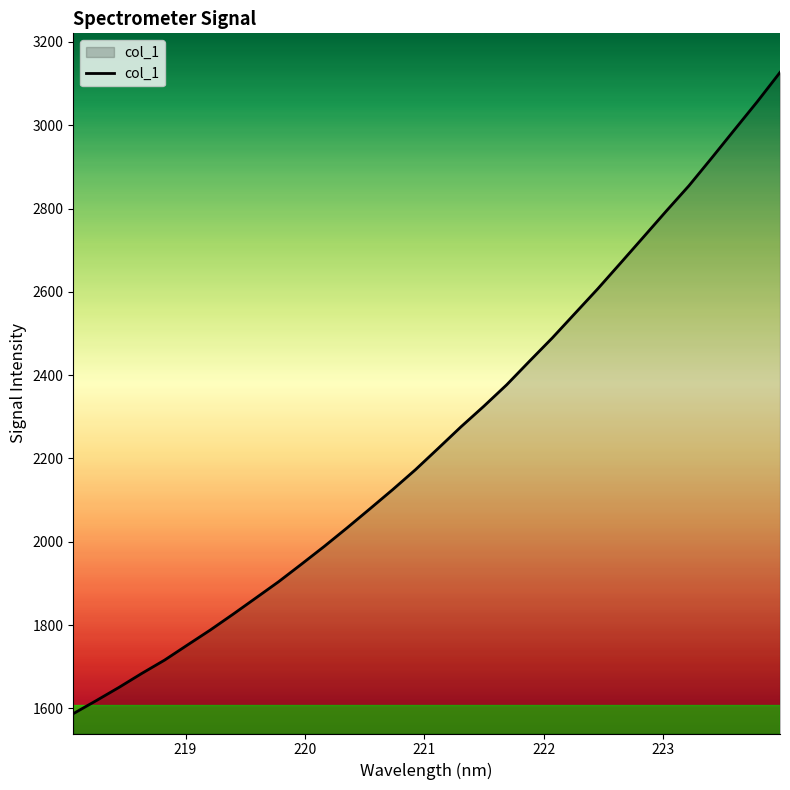

What is the difference between the maximum and minimum values?

1539.4